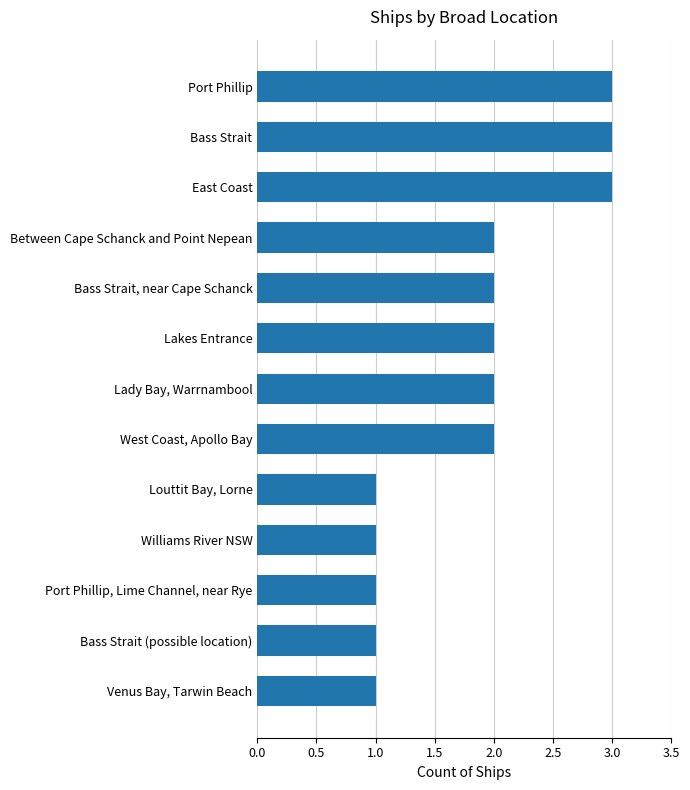

How many series are shown in this chart?

1